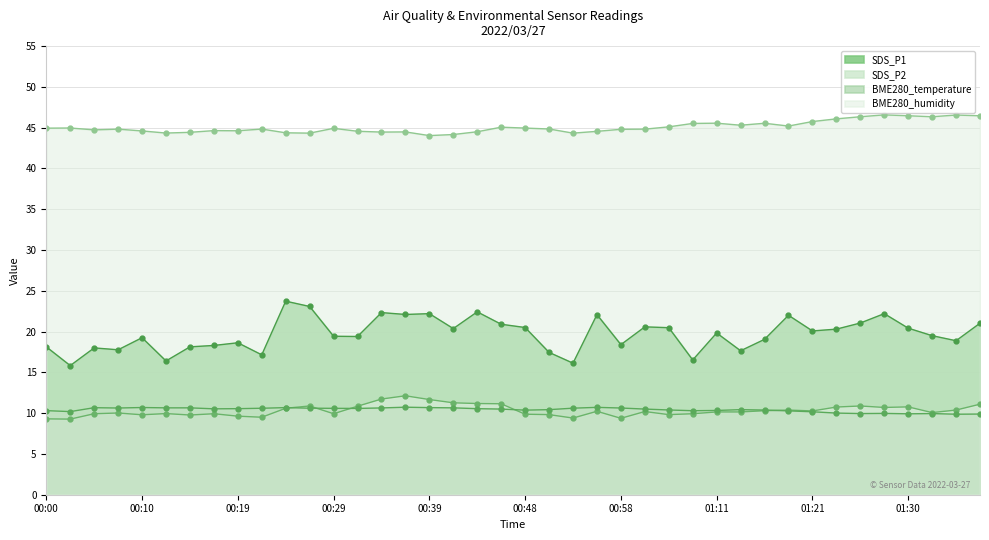

Does the chart display data point markers on the line(s)?

Yes